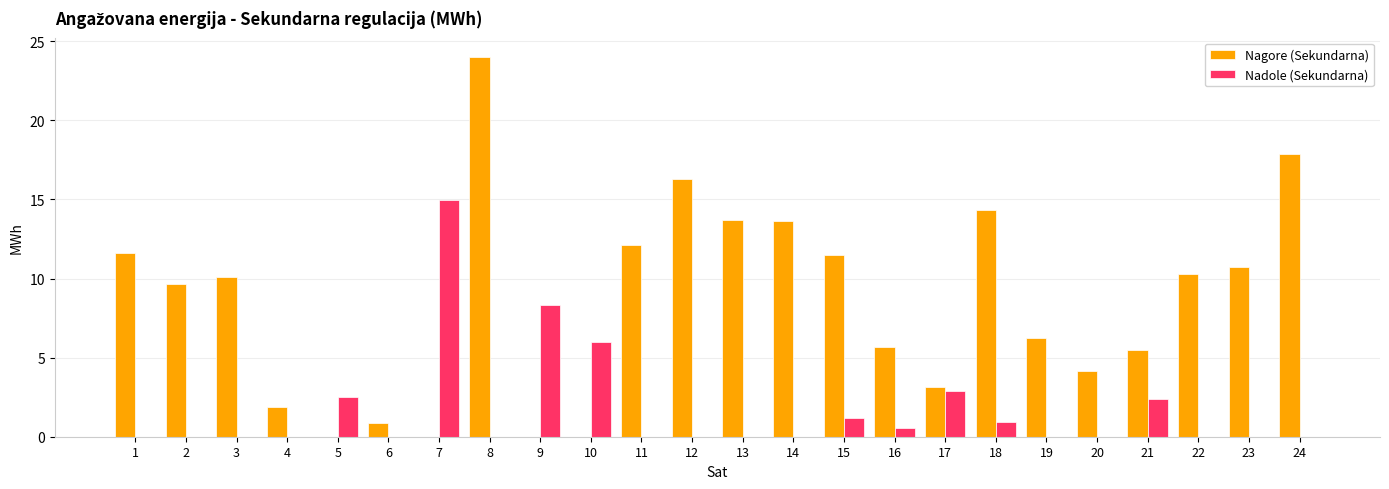

How many distinct data groups are displayed?

2